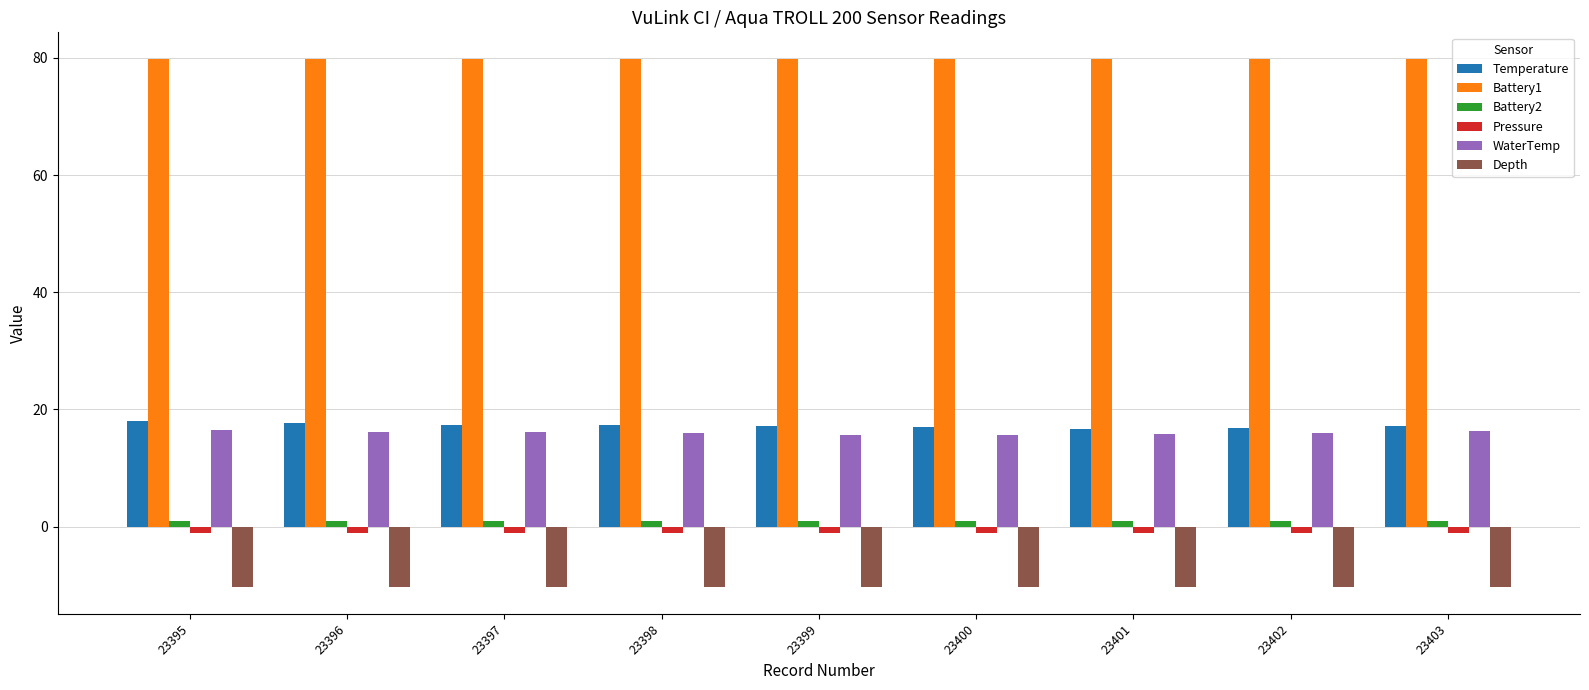

Is it true that Depth equals -10.4 at 23399?

True